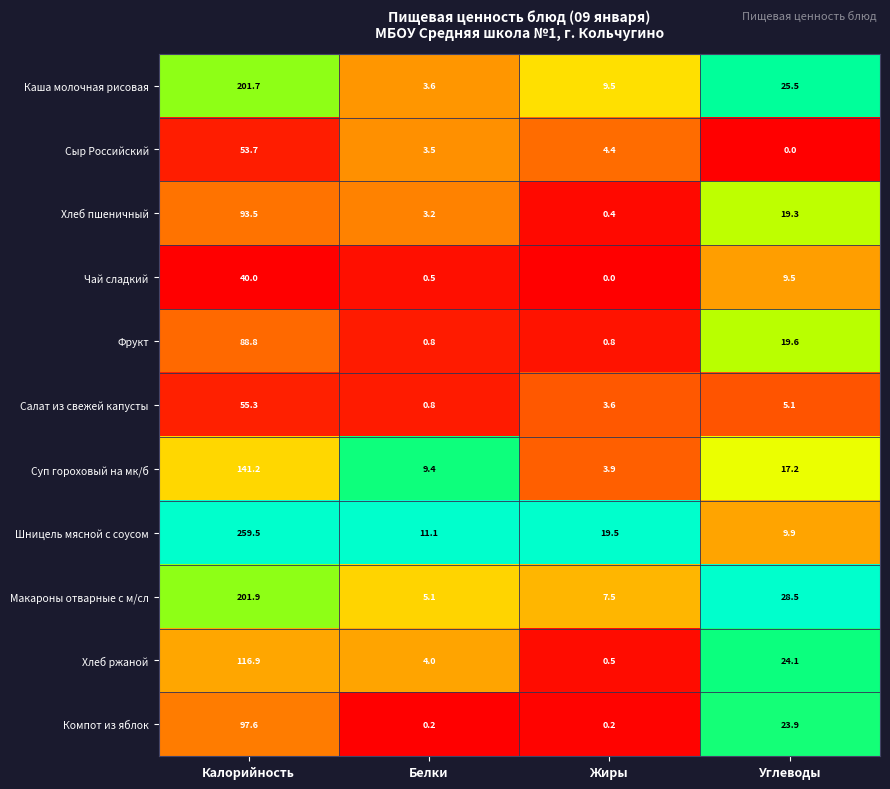

Read the Салат из свежей капусты value at Калорийность.

55.3